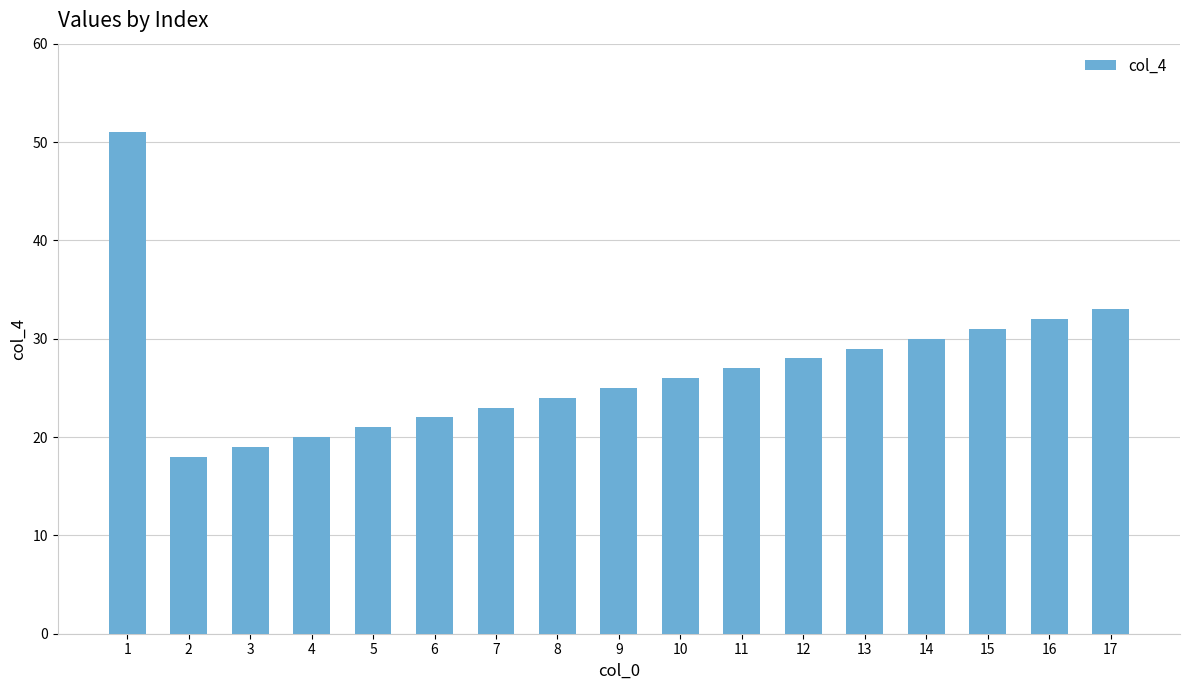

Does the chart contain stacked bars?

No